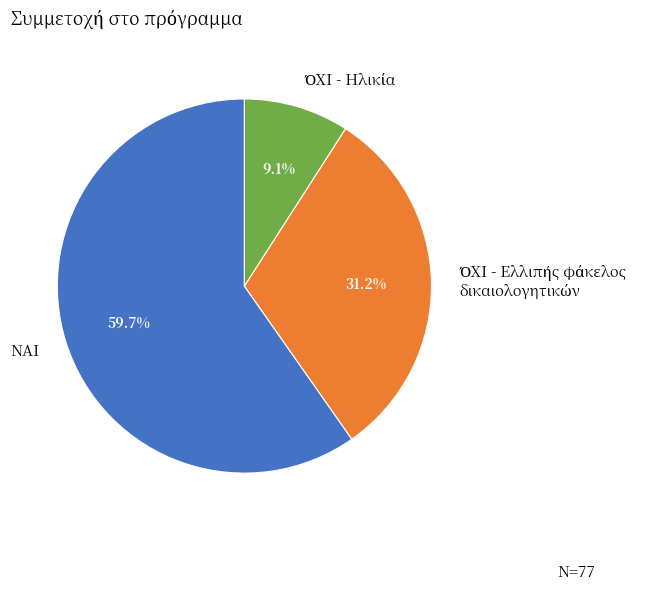

How much of the chart is everything except ΝΑΙ?

40.3%